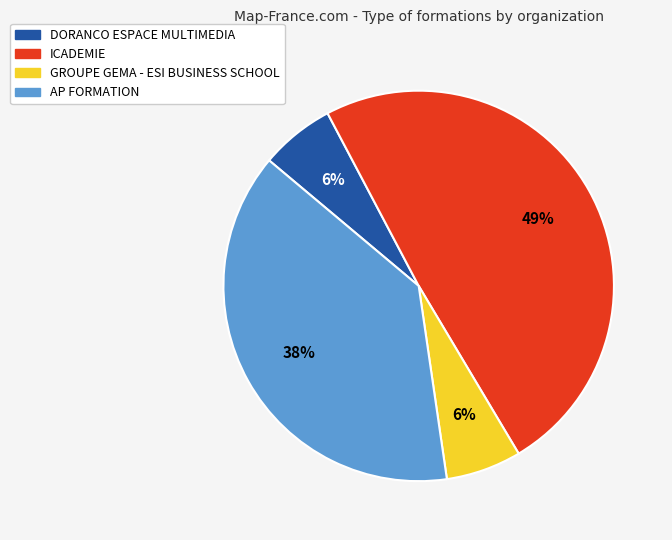

Which slice is the largest?

ICADEMIE